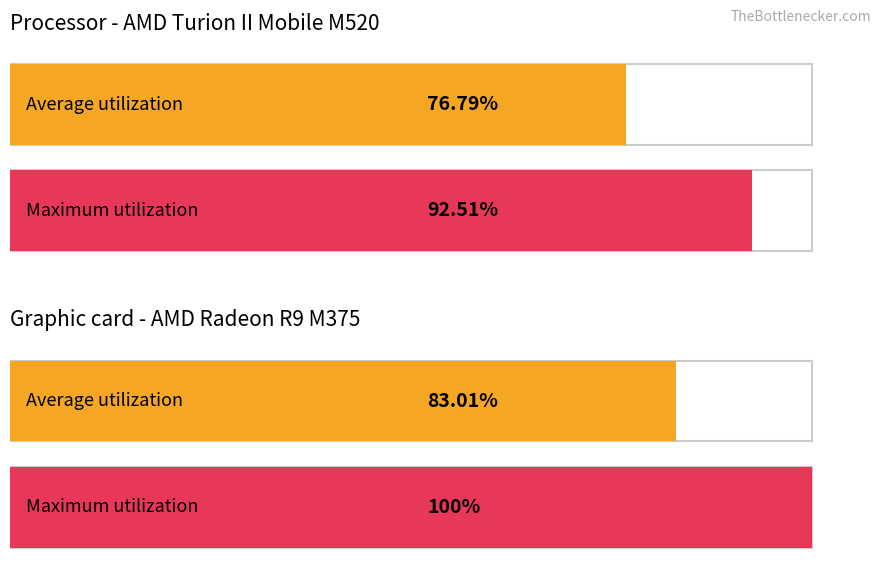

Reading left to right, what are all the values shown in this chart?

Average utilization: 76.8	83.0
Maximum utilization: 92.5	100.0